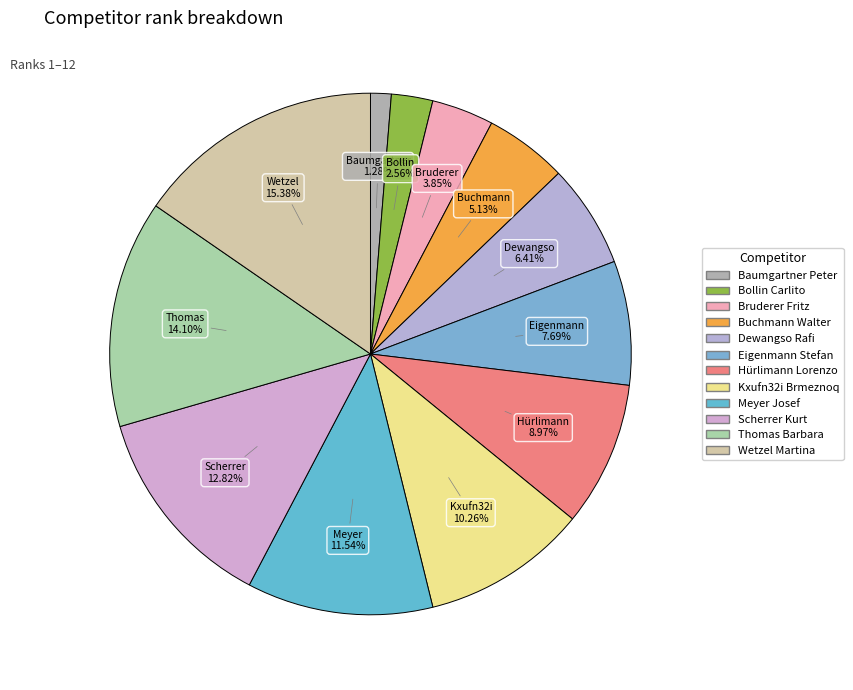

True or false: Baumgartner Peter accounts for 1% of the total.

True